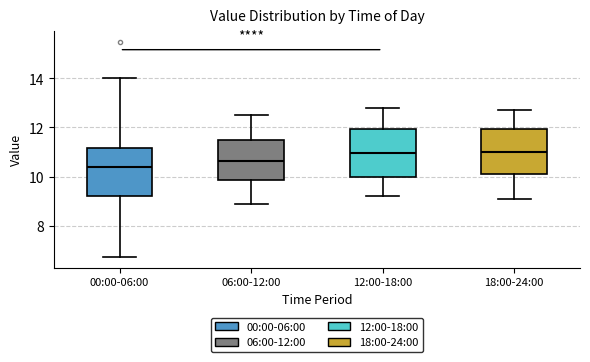

Reading left to right, read every box against the y-axis: the position of its median line, the range the box covers, and the ends of its whiskers. The values are not printed on the chart, so give them approximately, as read against the axis.

00:00-06:00: median 10.4, box 9.2 to 11.2, whiskers 6.8 to 14.0
06:00-12:00: median 10.6, box 9.8 to 11.6, whiskers 9.0 to 12.6
12:00-18:00: median 11.0, box 10.0 to 12.0, whiskers 9.2 to 12.8
18:00-24:00: median 11.0, box 10.2 to 12.0, whiskers 9.2 to 12.8